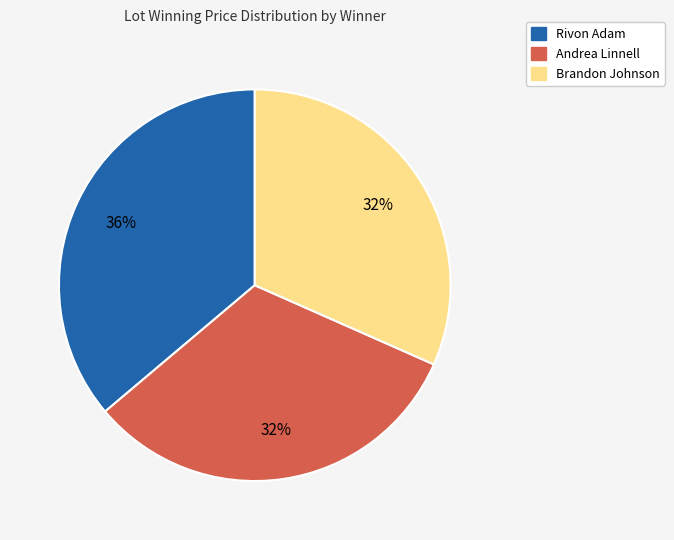

To the nearest percent, what is the average slice percentage?

33%